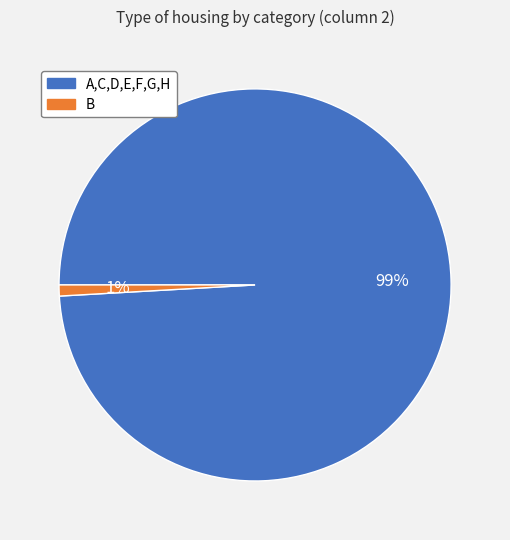

To the nearest percent, what is the difference between the largest and smallest slice percentages?

98%